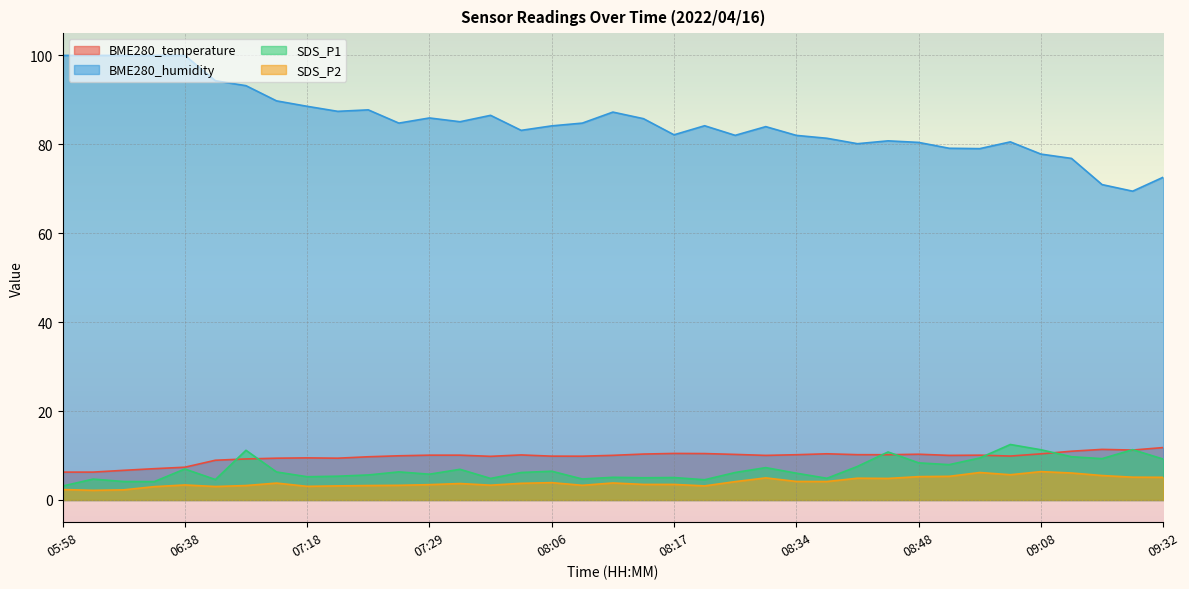

What is the total value across all series at 08:06?

104.4